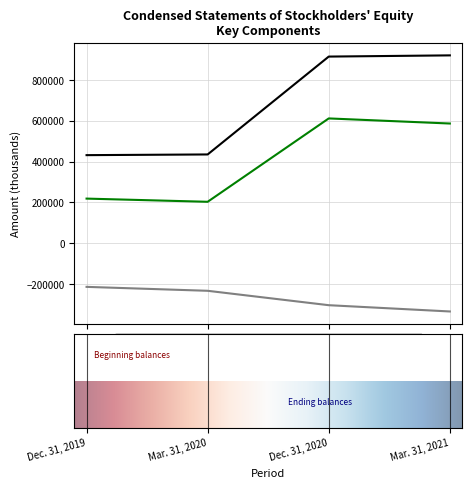

Rank the series by their average value, from lowest to highest.

Accumulated Deficit, Total, Additional Paid-In Capital